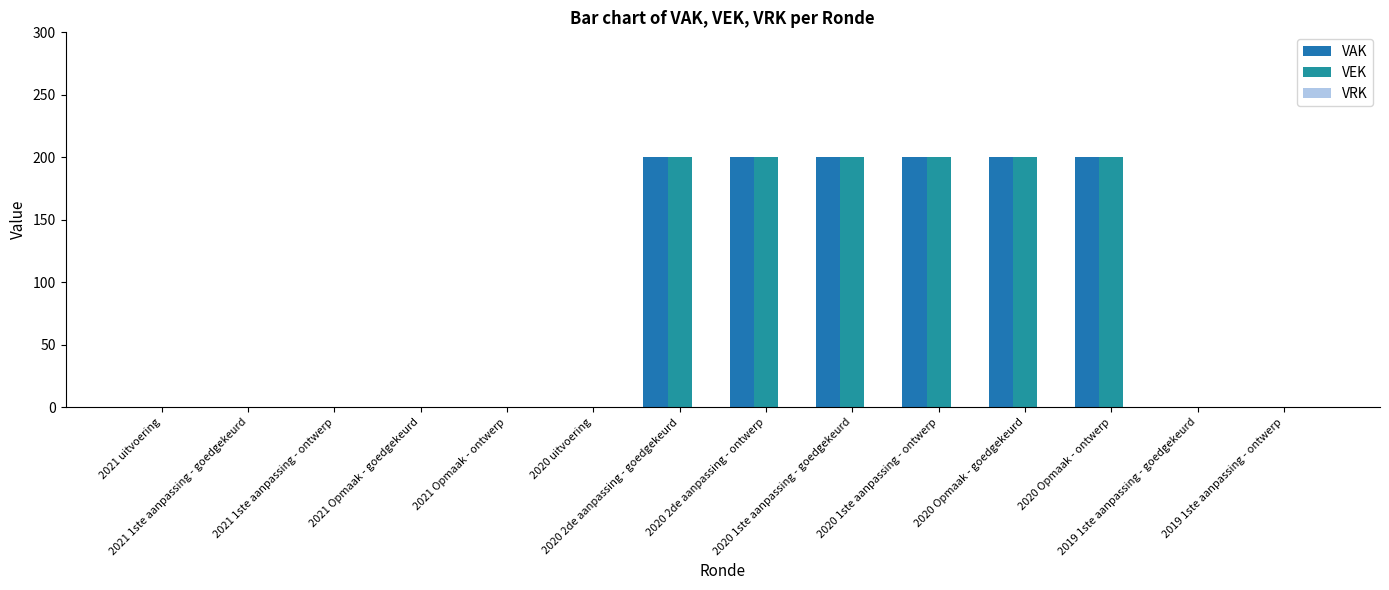

How many groups of bars are there?

14